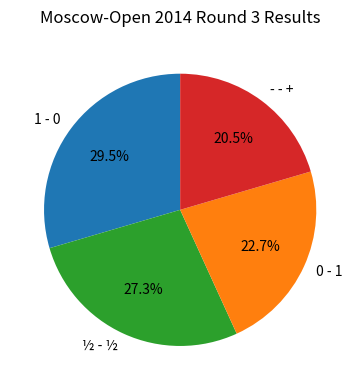

To the nearest percent, what is the combined percentage of 0 - 1 and ½ - ½?

50%